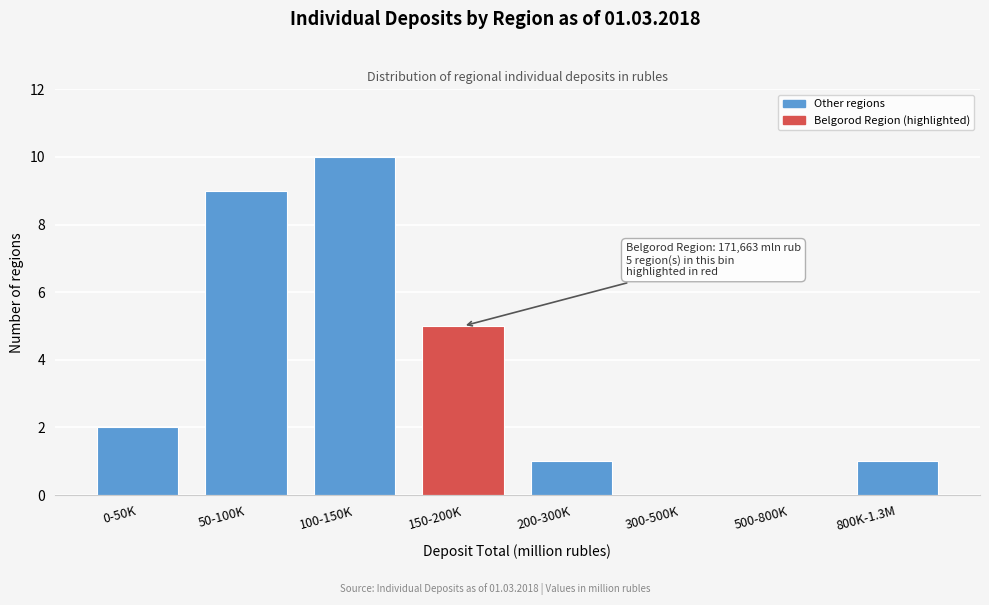

Reading left to right, extract all data points from this chart.

0-50K=2	50-100K=9	100-150K=10	150-200K=5	200-300K=1	300-500K=0	500-800K=0	800K-1.3M=1